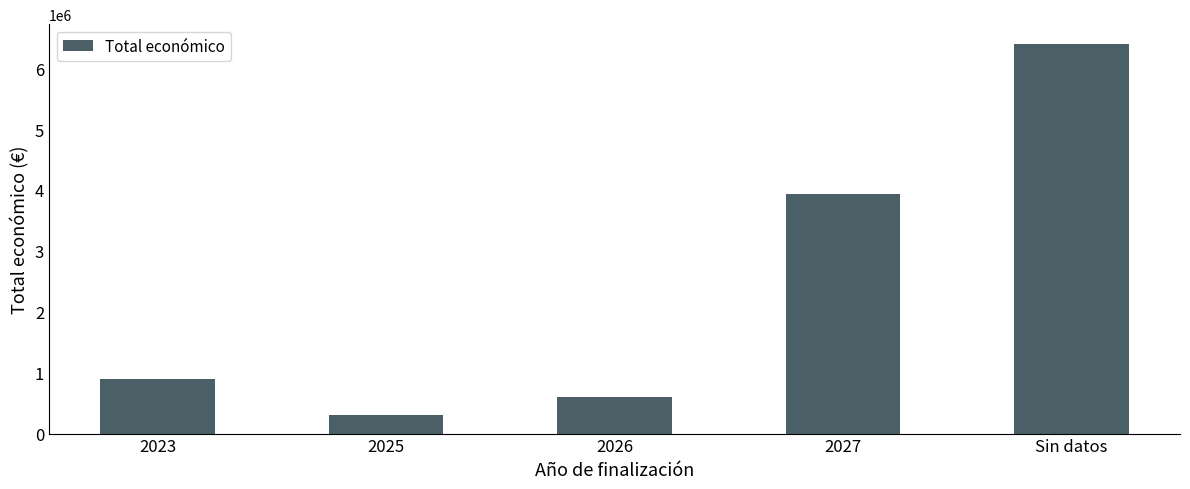

What is the difference between the maximum and minimum values?

6103296